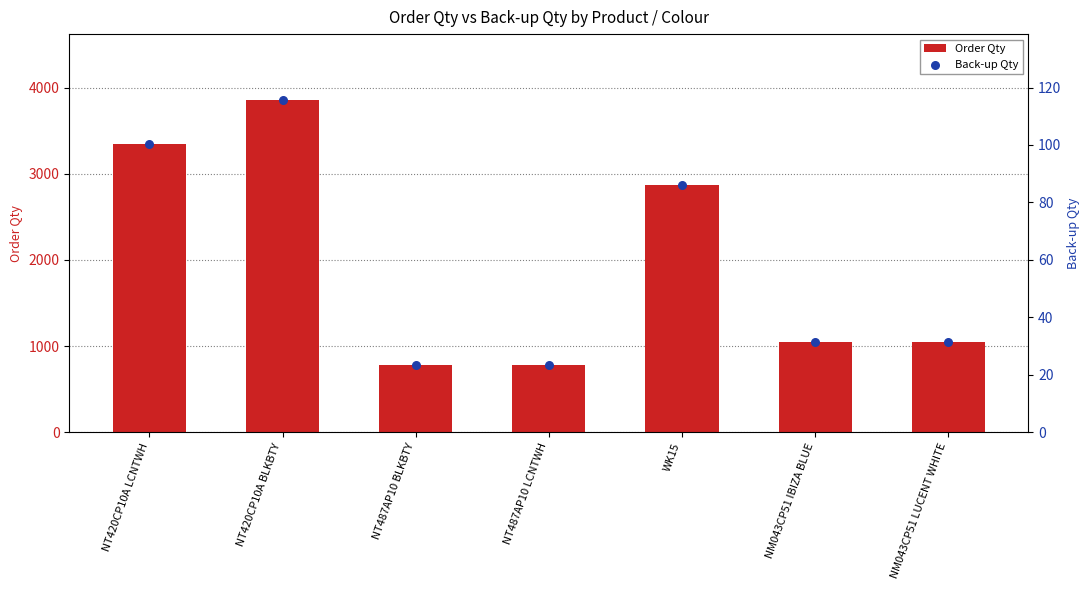

What is the total value across all series at NT420CP10A BLKBTY?

3965.5